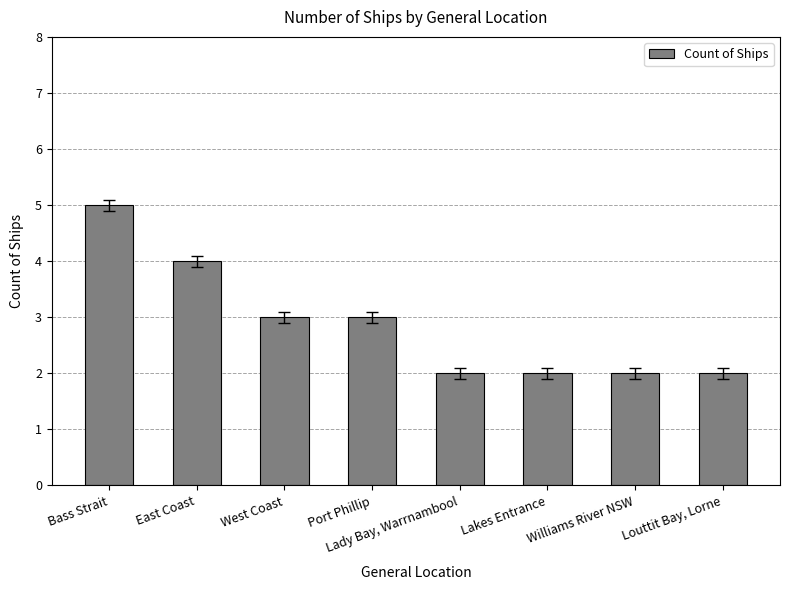

What is the difference between the maximum and minimum values?

3